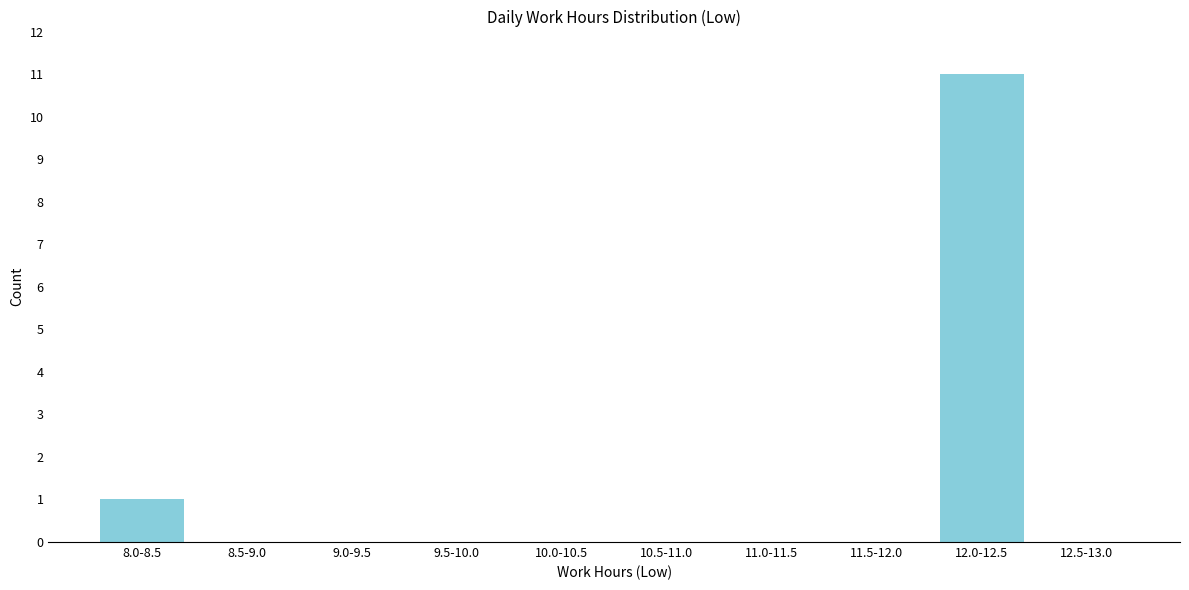

Reading left to right, list all the values displayed in this chart.

8.0-8.5=1	8.5-9.0=0	9.0-9.5=0	9.5-10.0=0	10.0-10.5=0	10.5-11.0=0	11.0-11.5=0	11.5-12.0=0	12.0-12.5=11	12.5-13.0=0